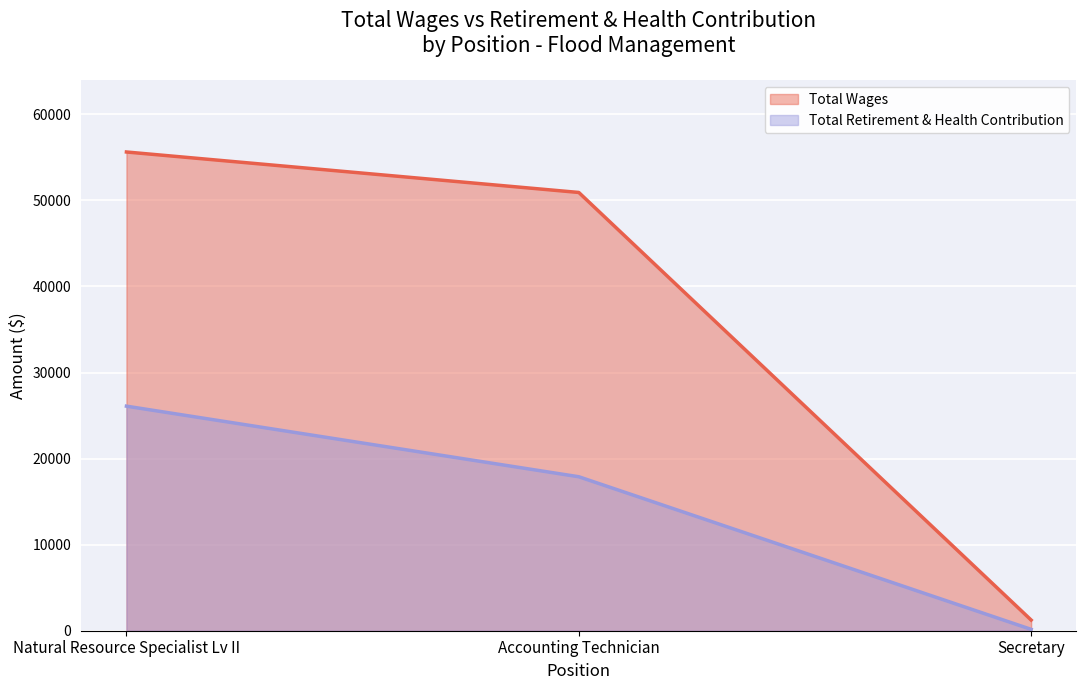

What is the label of the 2nd point from the left?

Accounting Technician